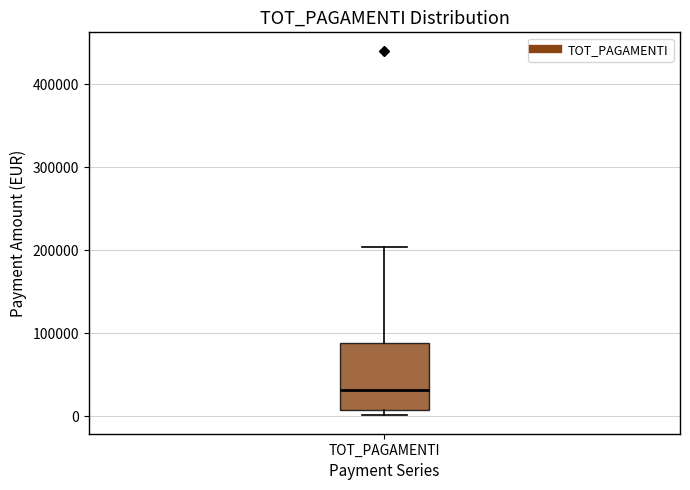

Transcribe this box plot: give where the median line is, the range the box spans, and where the two whiskers end, as read against the y-axis. The values are not printed on the chart, so give them approximately, as read against the axis.

median 30000, box 10000 to 90000, whiskers 0 to 200000